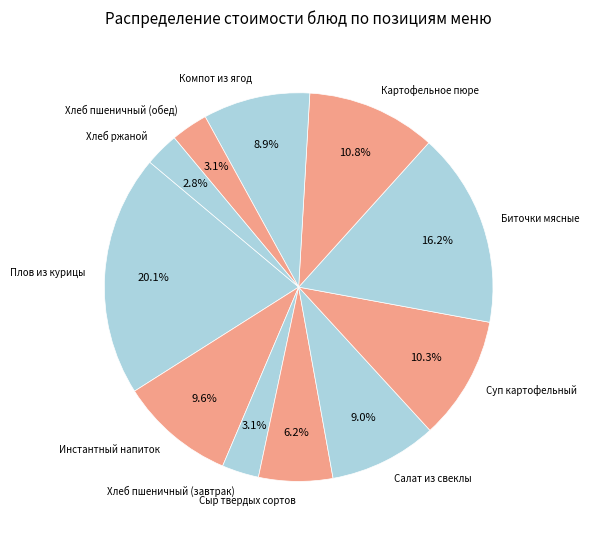

How many slices are in this pie chart?

11